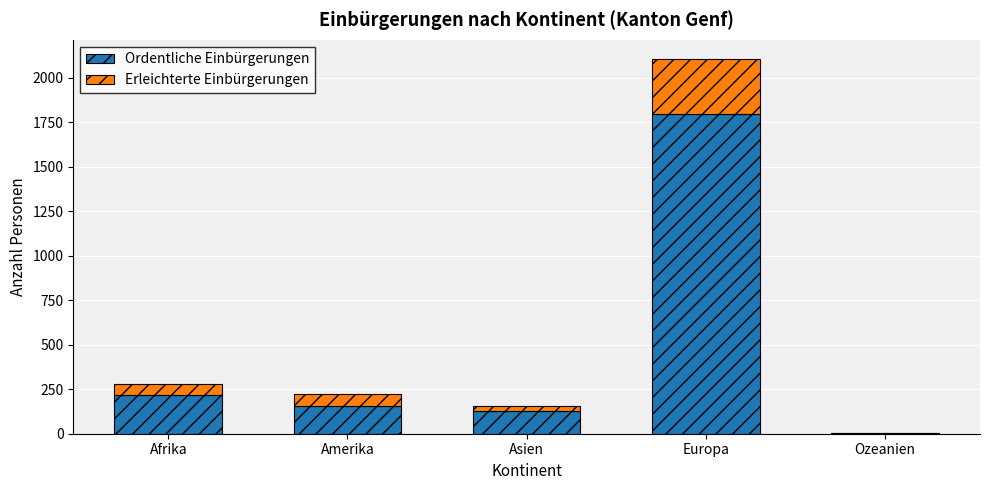

Reading left to right, list the values for the Ordentliche Einbürgerungen series.

Afrika=216	Amerika=154	Asien=128	Europa=1794	Ozeanien=3